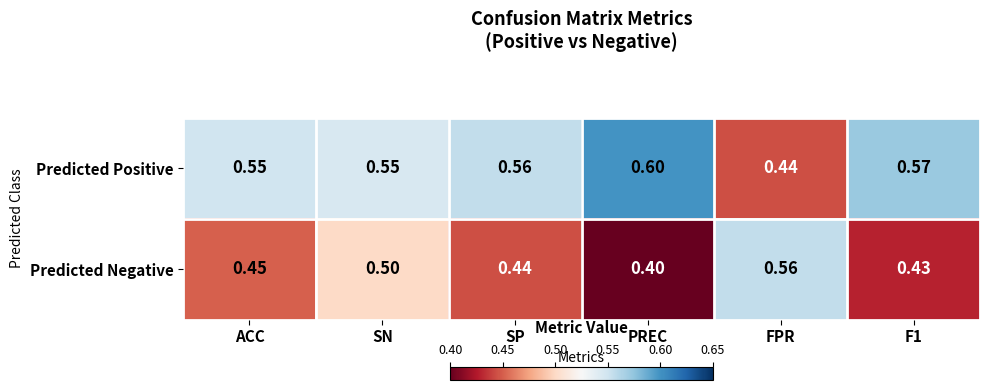

At which category does the chart reach its peak across all series?

PREC